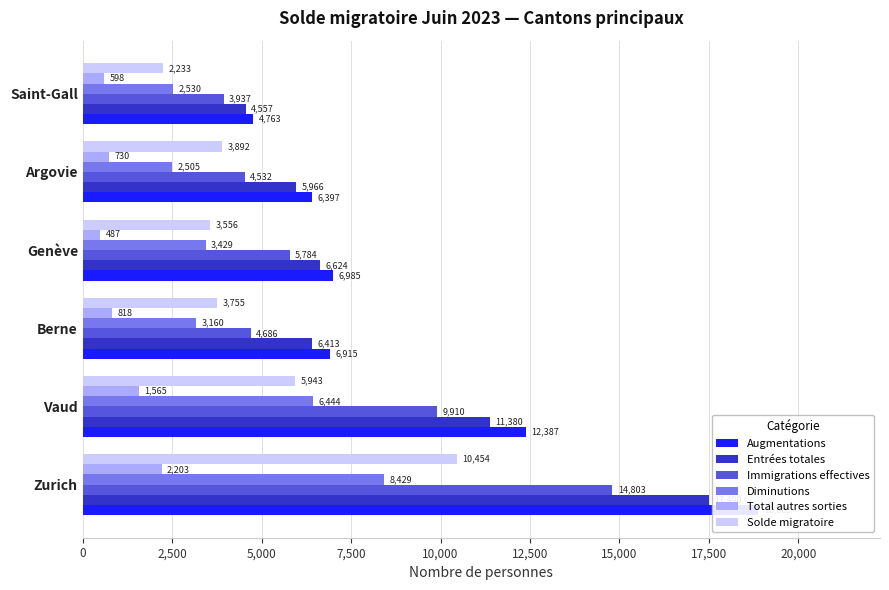

How many bars are there in each group?

6